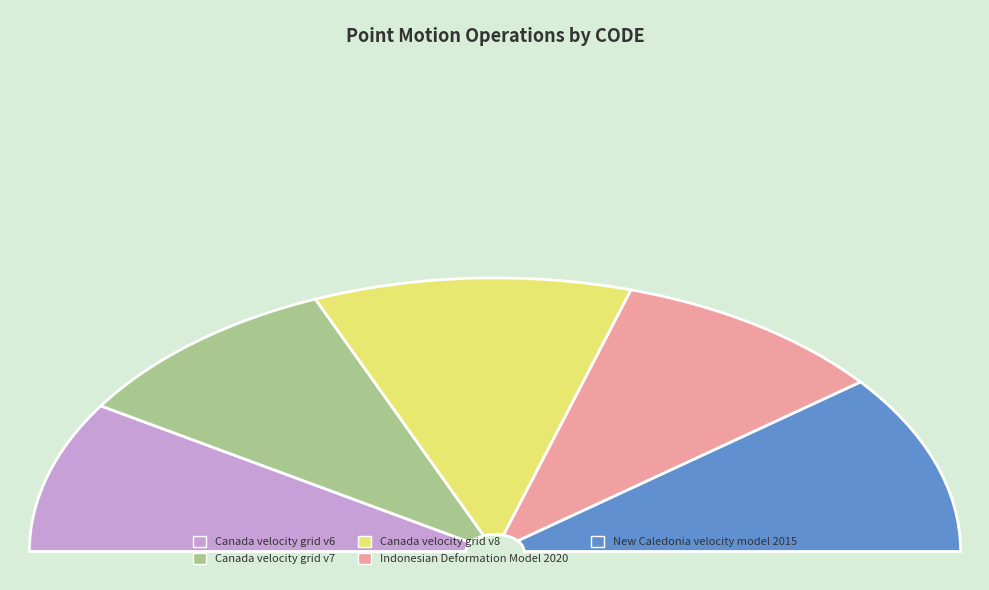

Is the sum of New Caledonia velocity model 2015 and Indonesian Deformation Model 2020 greater than half?

No